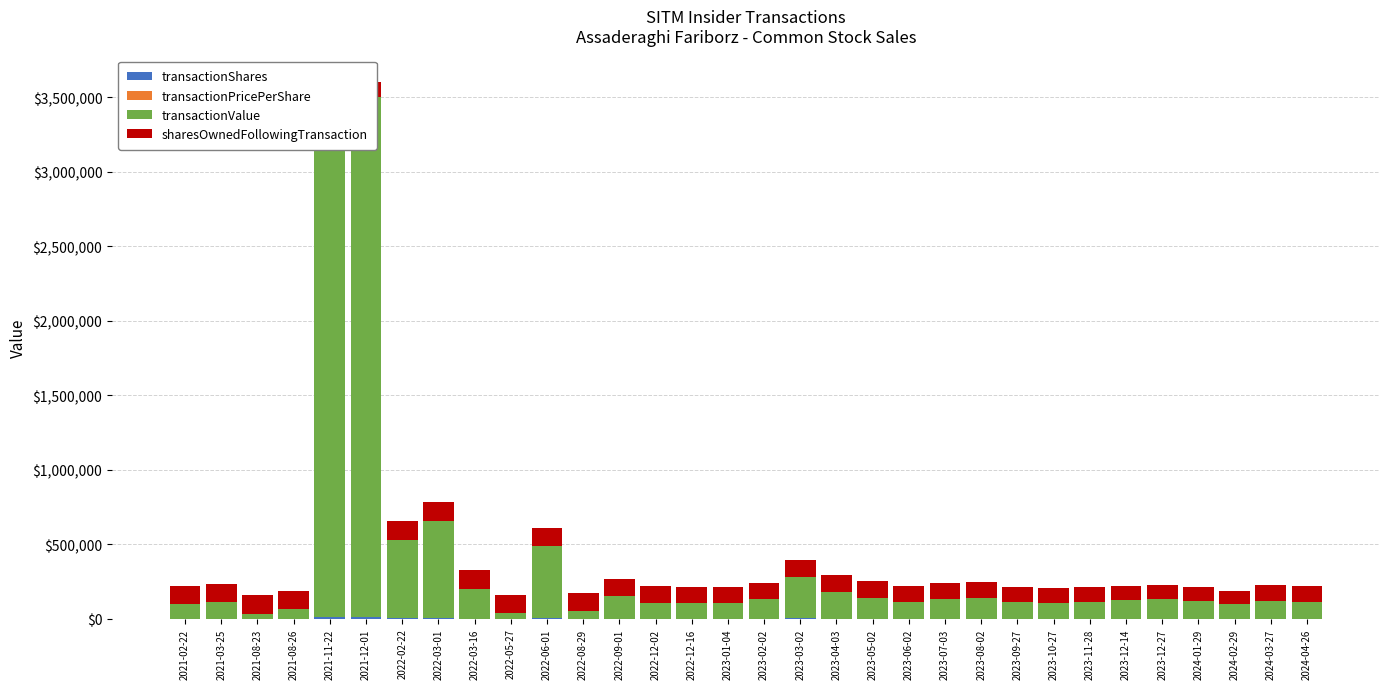

Where is transactionPricePerShare nearest to the value 198?

2022-03-01